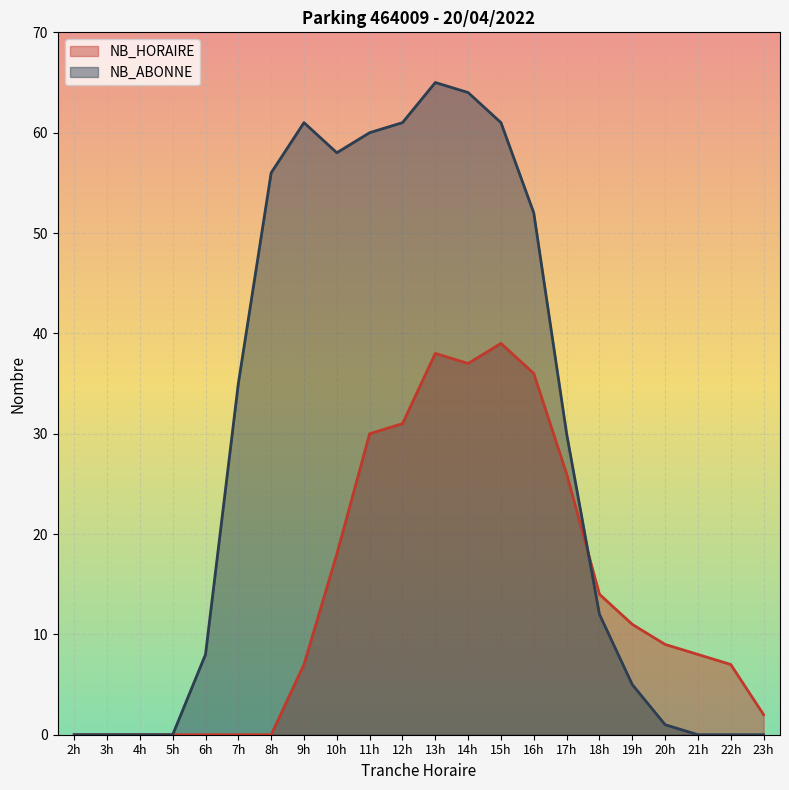

Which series has the largest total across all categories?

NB_ABONNE